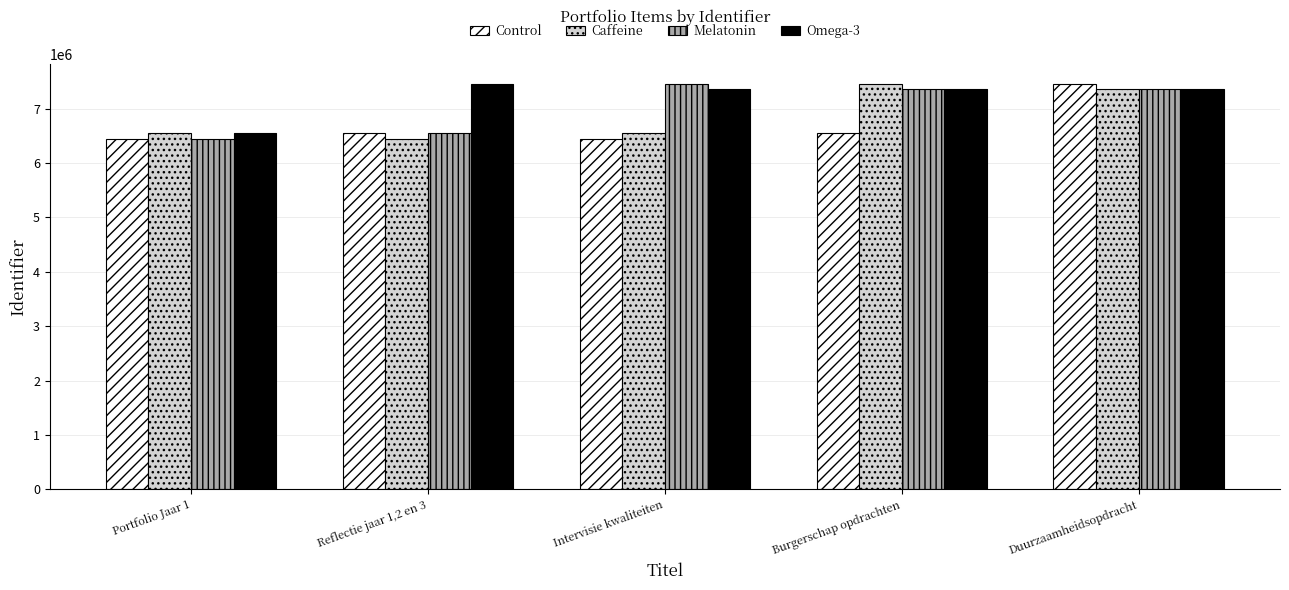

Count the number of categories in the chart.

5